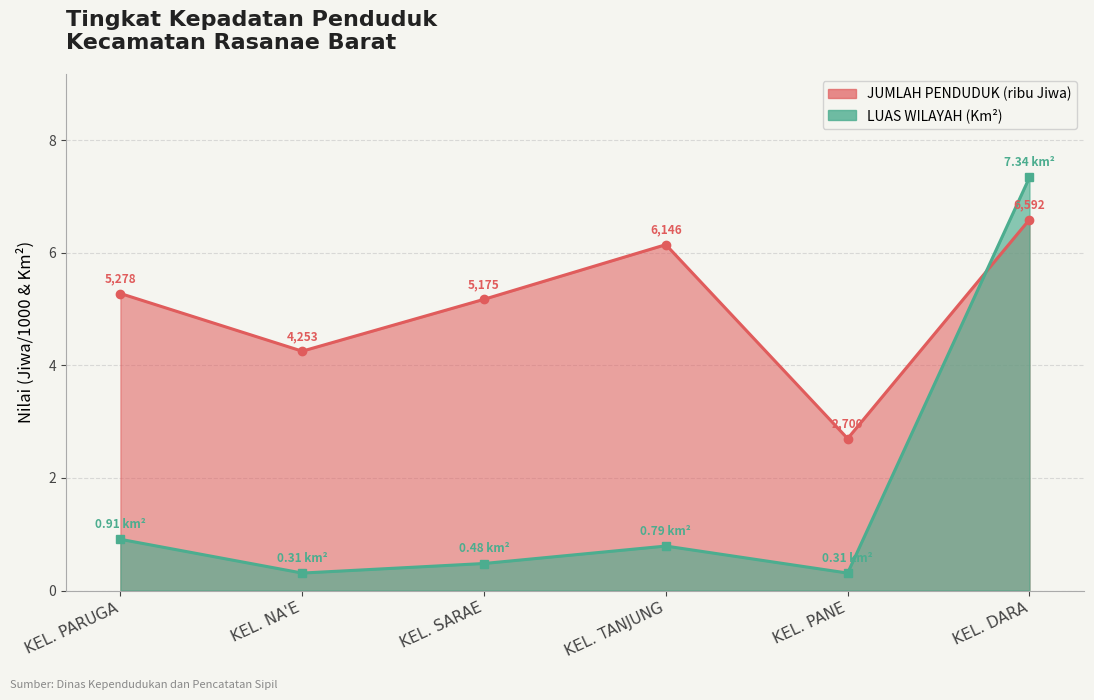

The LUAS WILAYAH (Km2) series shows 0.5 at KEL. SARAE. True or false?

True